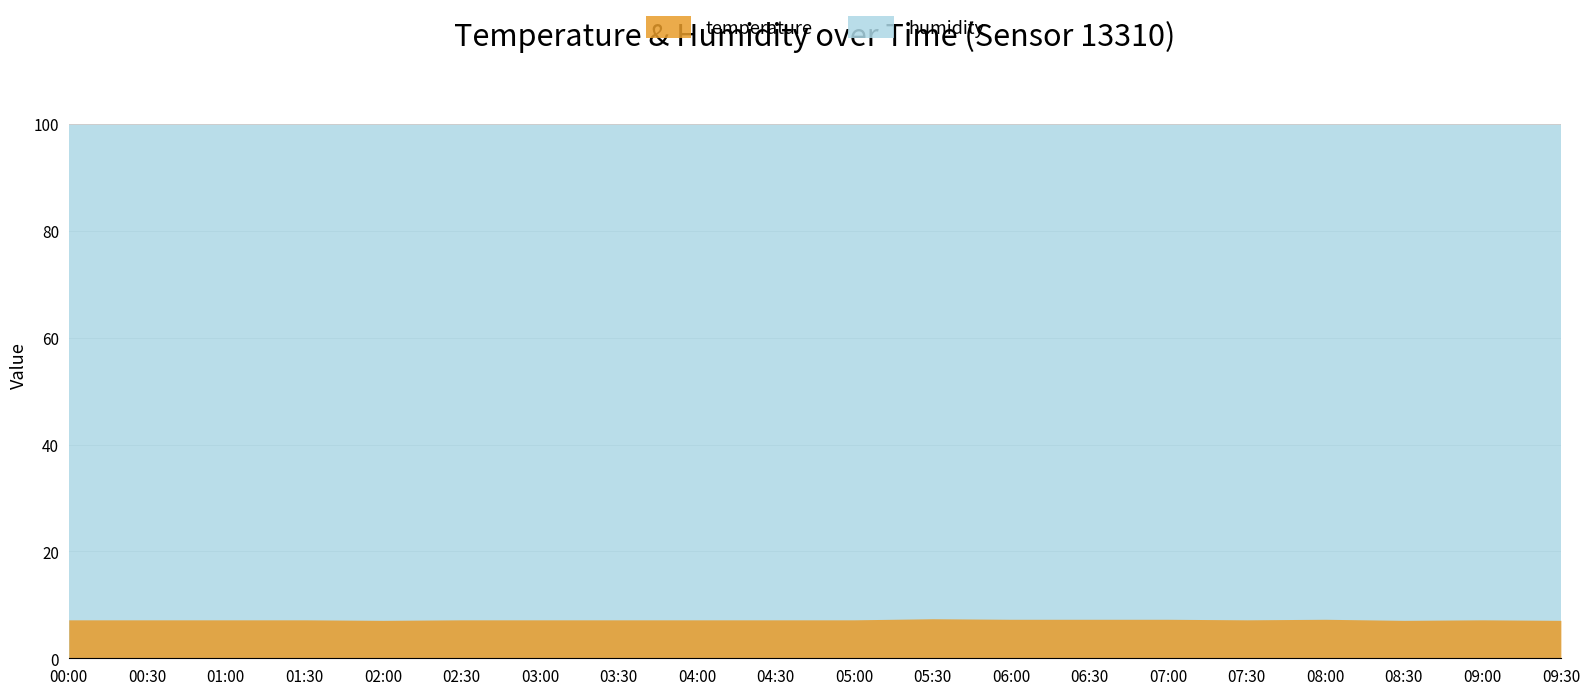

Rank the series by their maximum value, from lowest to highest.

temperature, humidity